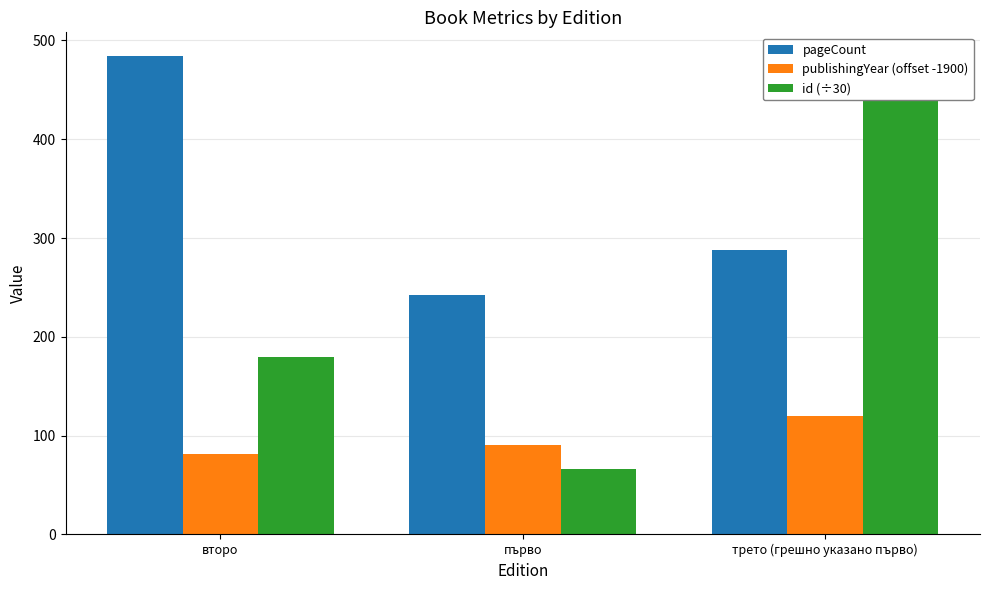

Reading right to left, list all the values displayed in this chart.

pageCount: трето (грешно указано първо)=288.0	първо=242.7	второ=484.0
publishingYear (offset -1900): трето (грешно указано първо)=120.0	първо=90.3	второ=81.7
id (÷30): трето (грешно указано първо)=479.2	първо=66.3	второ=179.9